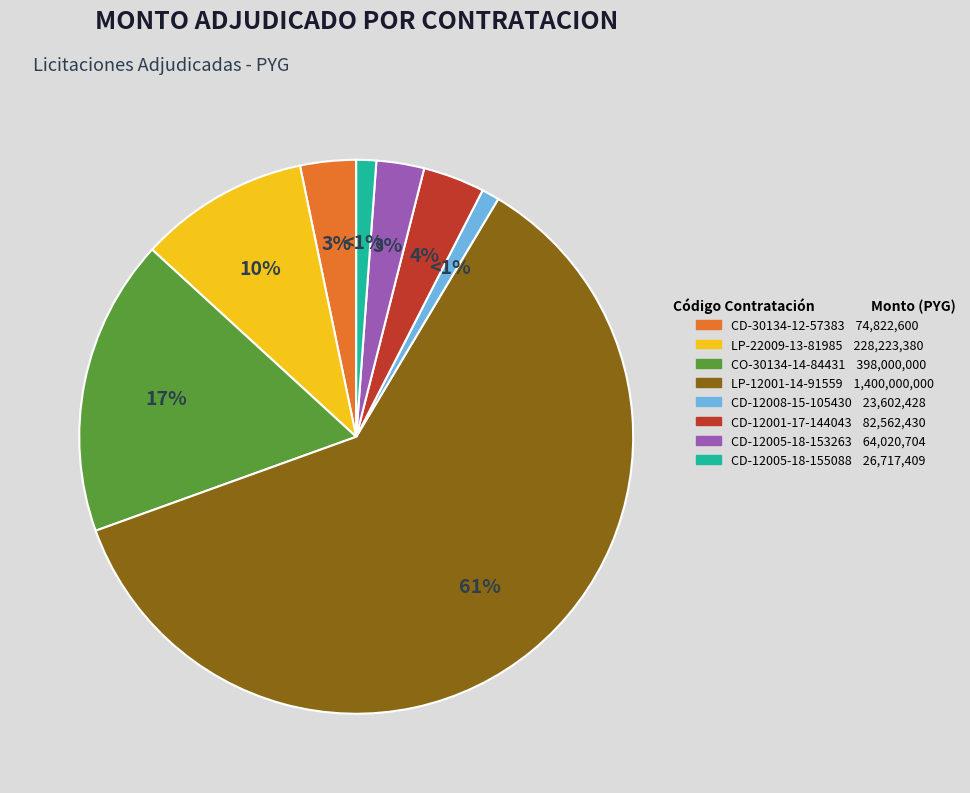

Which has a higher value, CD-12008-15-105430 23,602,428 or LP-12001-14-91559 1,400,000,000?

LP-12001-14-91559 1,400,000,000